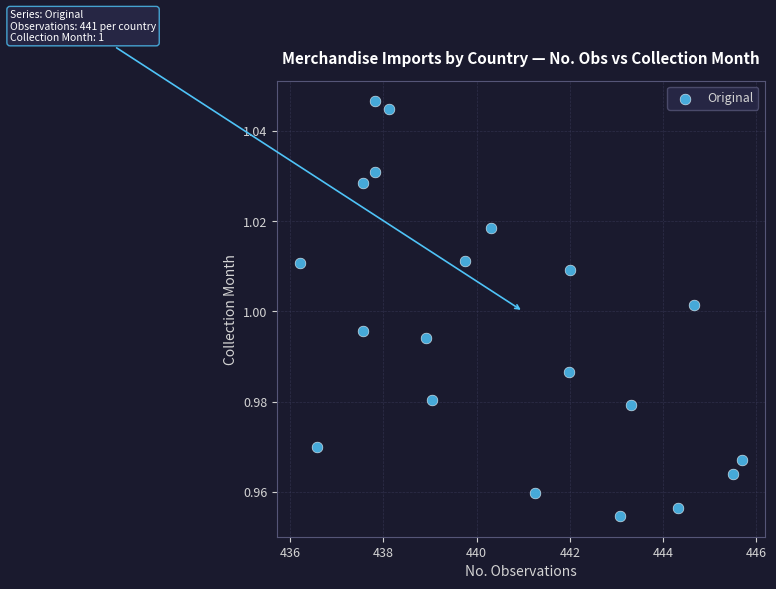

What is the range of X values (max minus min)?

9.5